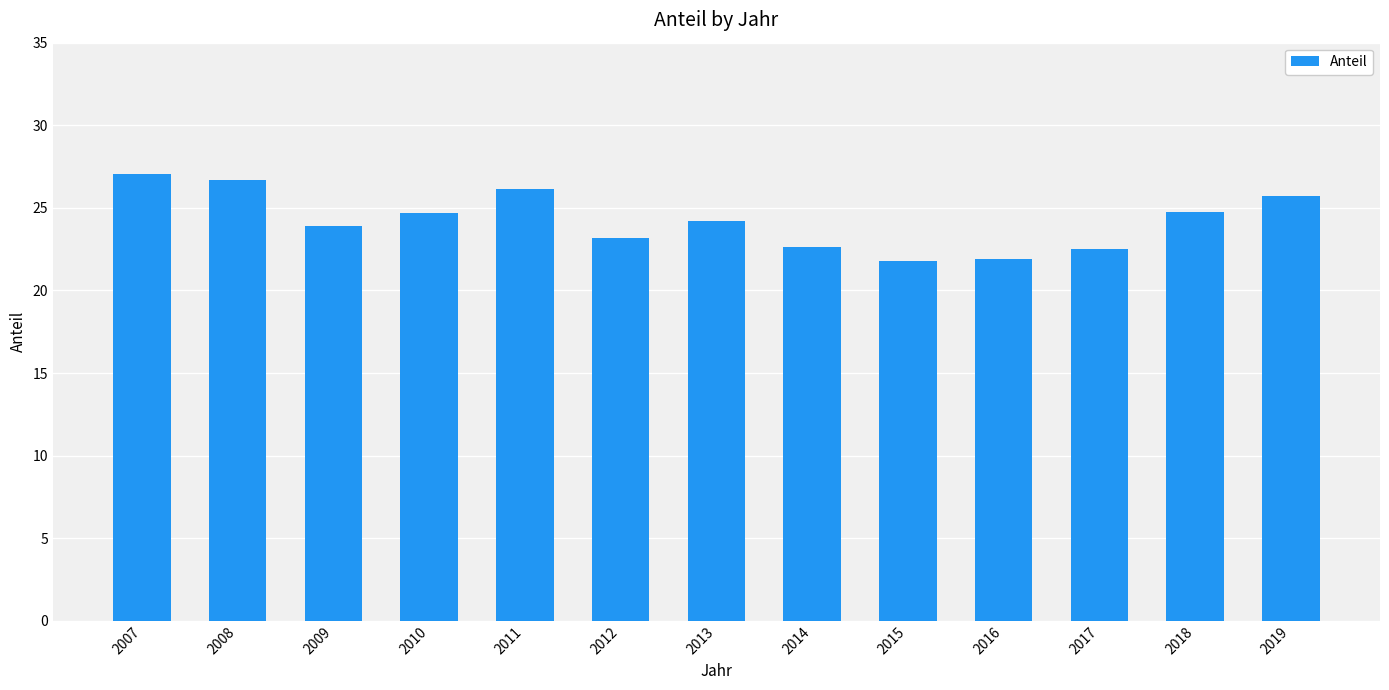

The chart shows a value of 25.7 at 2019. True or false?

True